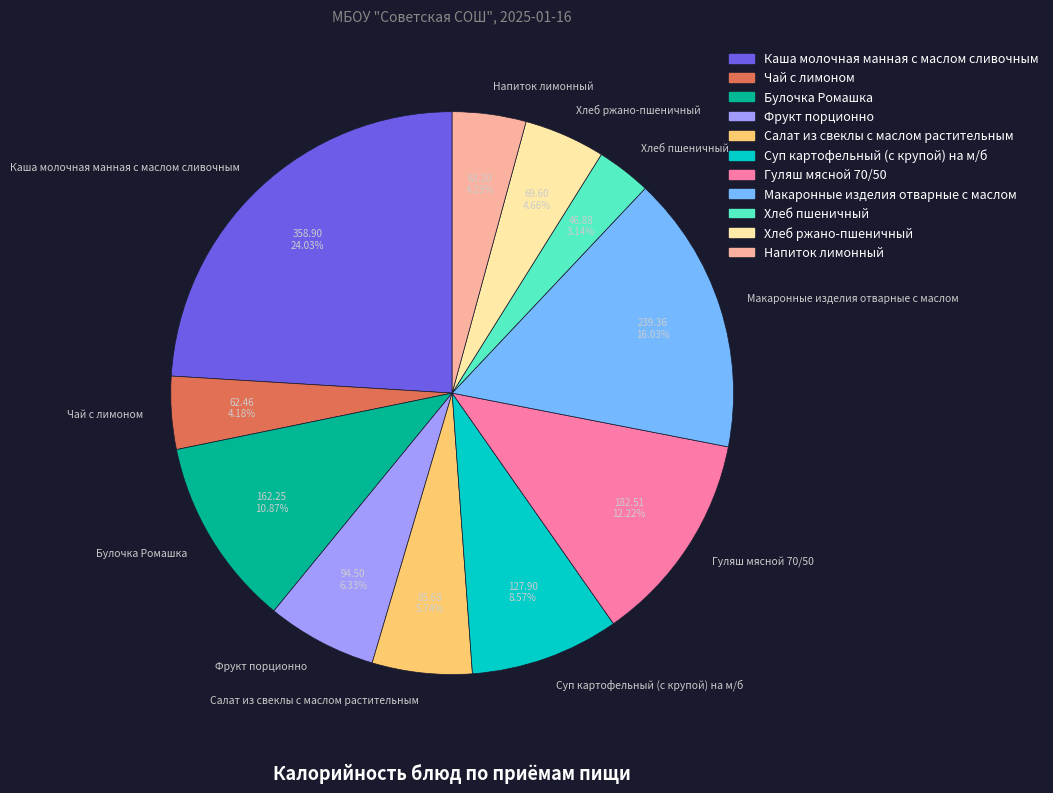

Which has a higher value, Напиток лимонный or Гуляш мясной 70/50?

Гуляш мясной 70/50